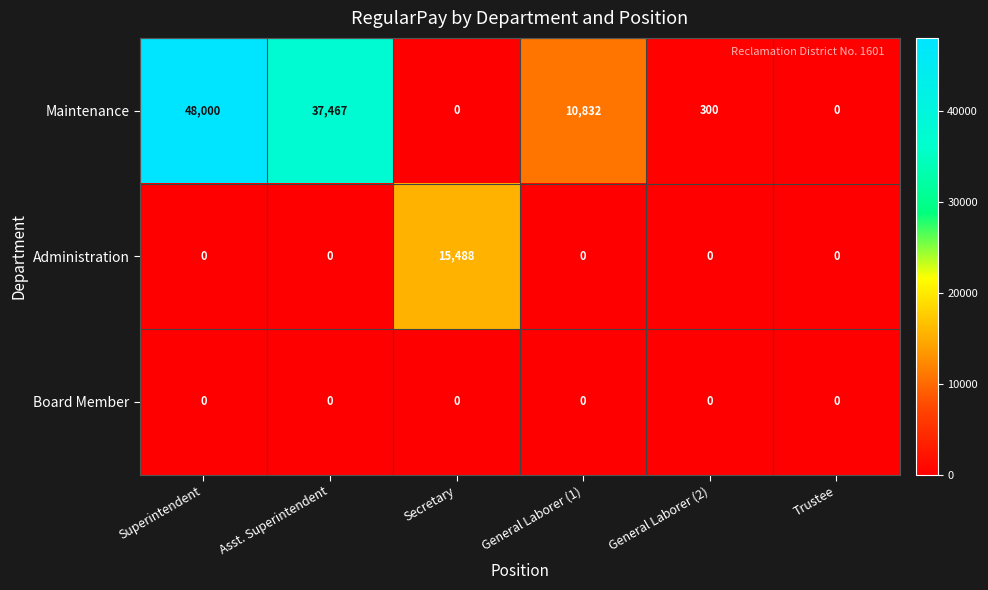

Reading left to right, list all the values displayed in this chart.

Maintenance: Superintendent=48000	Asst. Superintendent=37467	Secretary=0	General Laborer (1)=10832	General Laborer (2)=300	Trustee=0
Administration: Superintendent=0	Asst. Superintendent=0	Secretary=15488	General Laborer (1)=0	General Laborer (2)=0	Trustee=0
Board Member: Superintendent=0	Asst. Superintendent=0	Secretary=0	General Laborer (1)=0	General Laborer (2)=0	Trustee=0